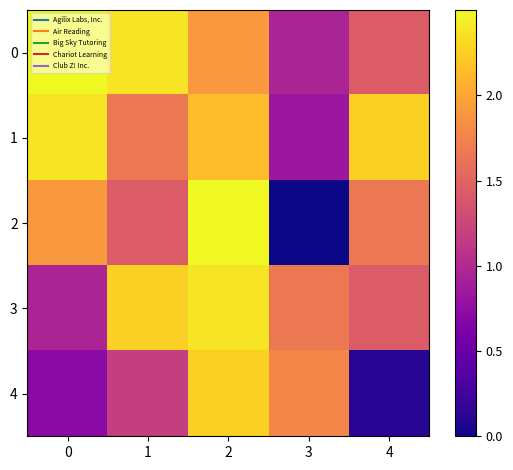

Reading right to left, what are all the values shown in this chart?

0: 4=1.4	3=1.0	2=1.9	1=2.4	0=2.5
1: 4=2.3	3=0.8	2=2.1	1=1.7	0=2.4
2: 4=1.7	3=0.0	2=2.5	1=1.4	0=1.9
3: 4=1.4	3=1.7	2=2.4	1=2.3	0=1.0
4: 4=0.1	3=1.8	2=2.3	1=1.2	0=0.7